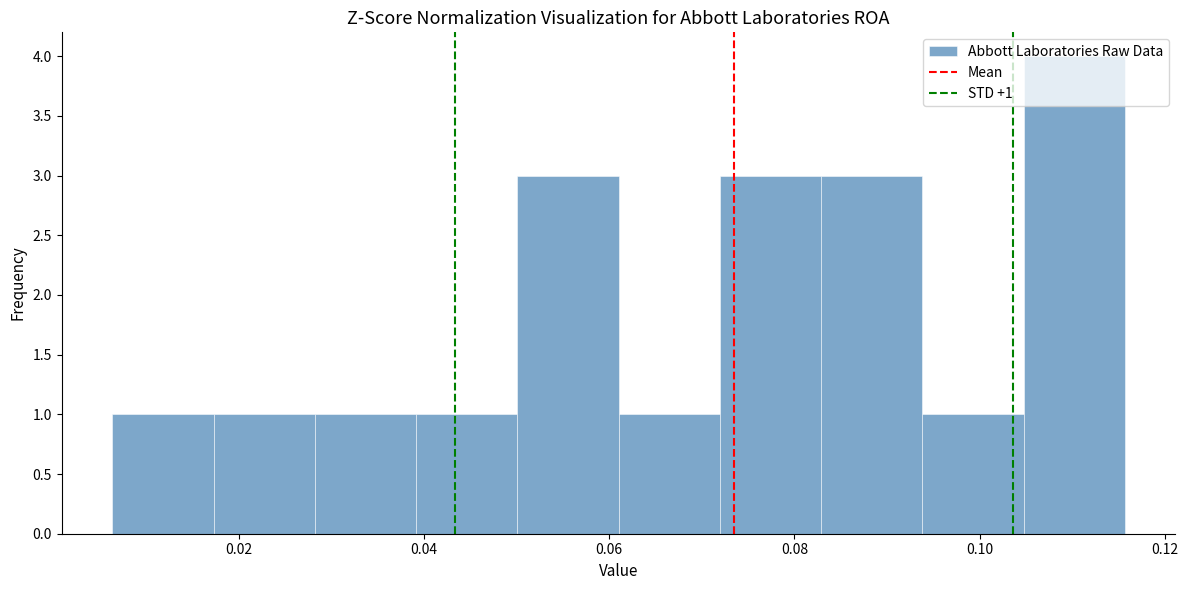

Which range on the x-axis has the tallest bar?

0.104 to 0.116